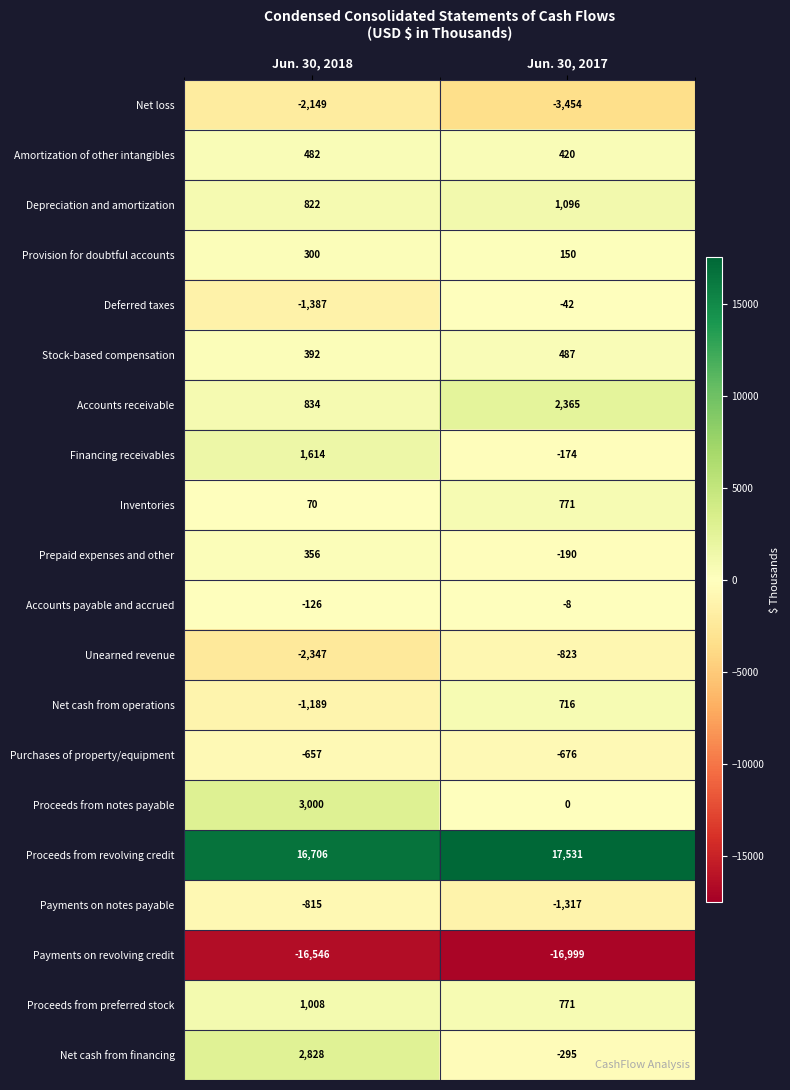

What is the total value across all series at Jun. 30, 2017?

329